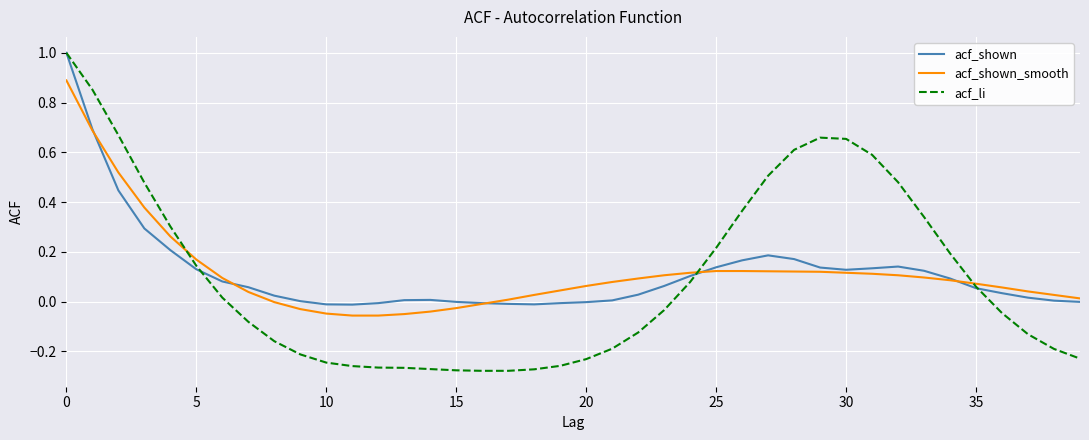

Which series has the largest range (max minus min)?

acf_li